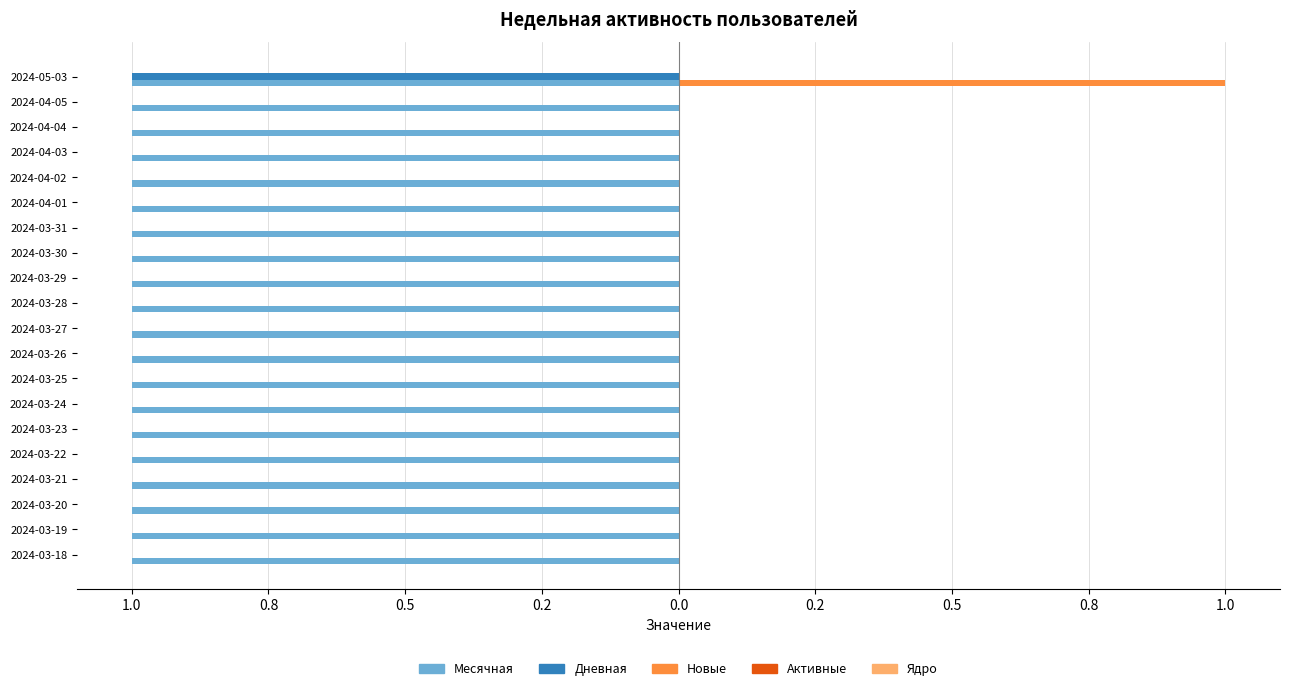

How many bars are there in total?

100